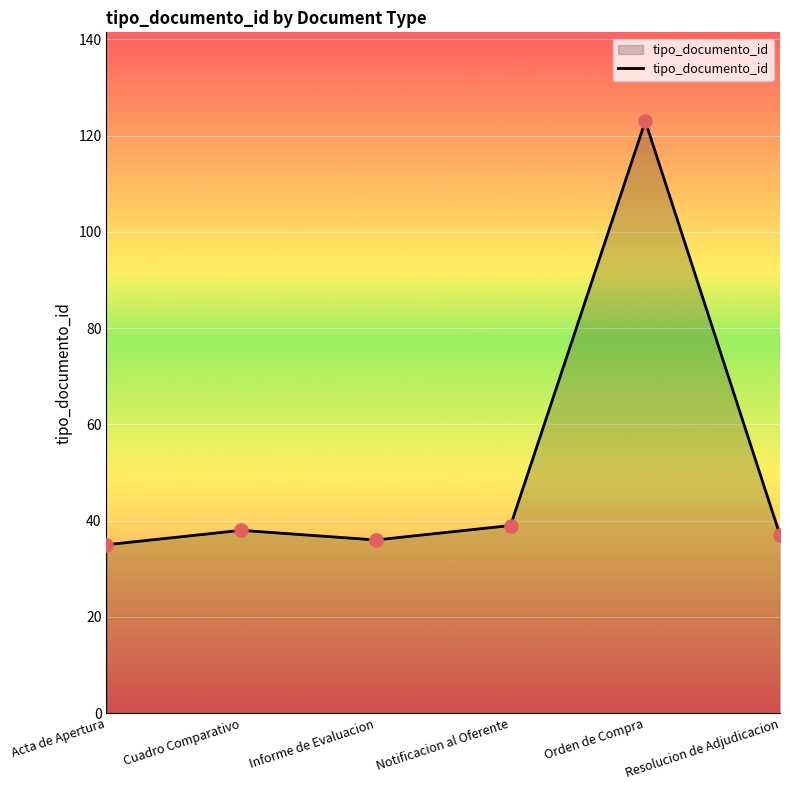

What is the change in value from Informe de Evaluacion to Resolucion de Adjudicacion?

+1